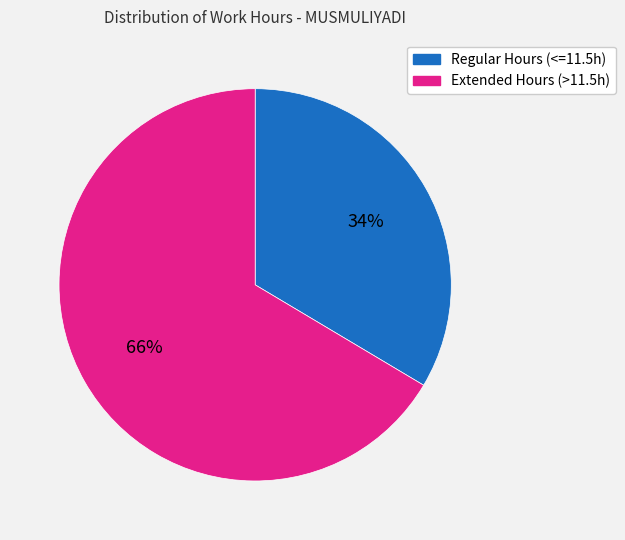

Combined, do Regular Hours (<=11.5h) and Extended Hours (>11.5h) account for over 50%?

Yes